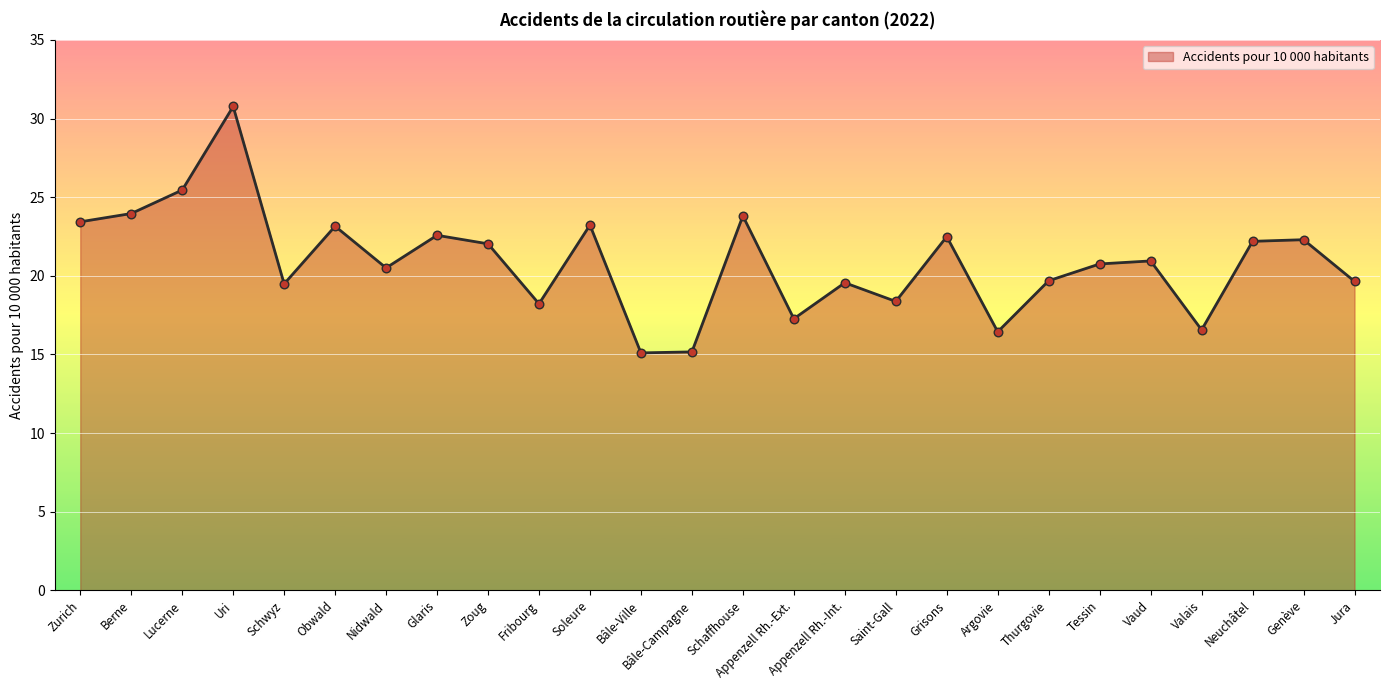

Approximately how many times larger is the value at Saint-Gall compared to Schaffhouse?

0.8